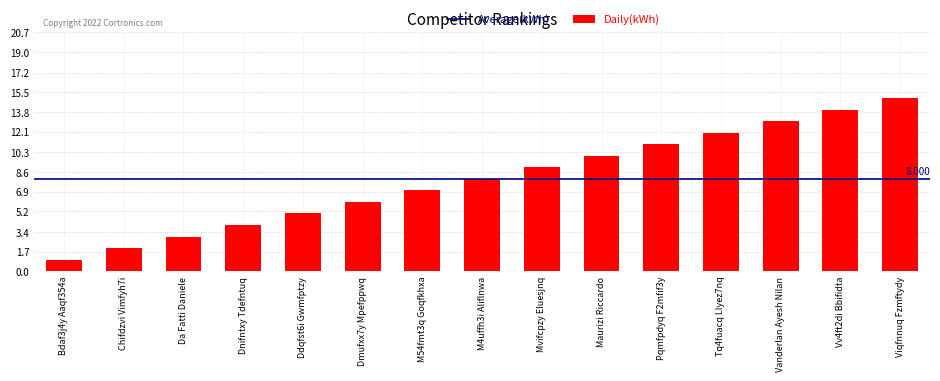

What is the difference between the second highest and second lowest values?

12